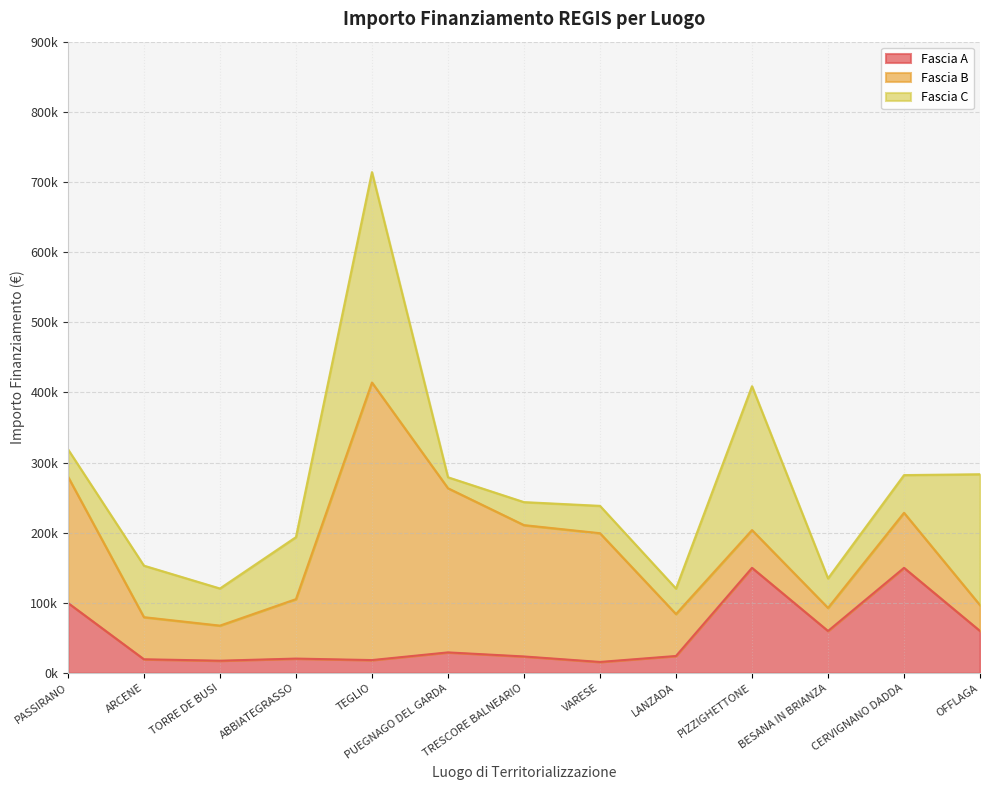

Where do Fascia C and Fascia B first cross each other?

PASSIRANO and ARCENE